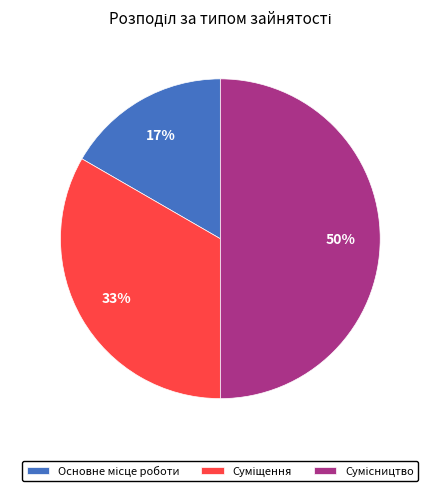

How many slices are in this pie chart?

3